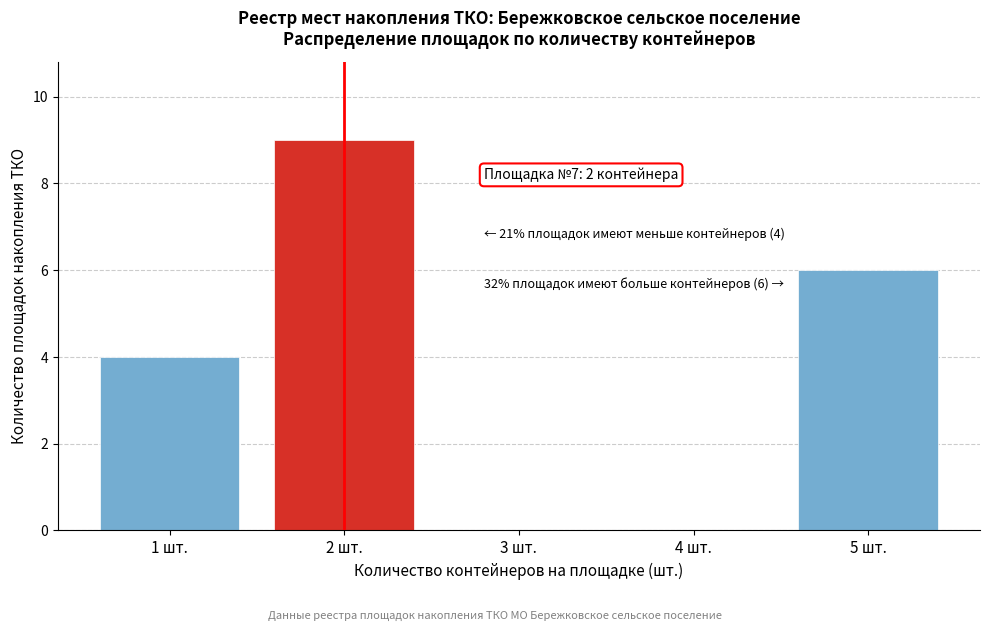

Reading left to right, transcribe all the data shown in this chart.

1 шт.=4	2 шт.=9	3 шт.=0	4 шт.=0	5 шт.=6